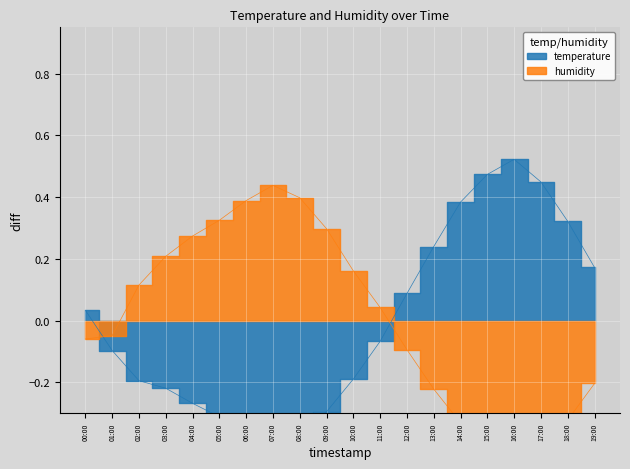

Reading left to right, what are all the values shown in this chart?

temperature: 0.0	-0.1	-0.2	-0.2	-0.3	-0.3	-0.3	-0.4	-0.3	-0.3	-0.2	-0.1	0.1	0.2	0.4	0.5	0.5	0.4	0.3	0.2
humidity: -0.1	-0.0	0.1	0.2	0.3	0.3	0.4	0.4	0.4	0.3	0.2	0.0	-0.1	-0.2	-0.3	-0.4	-0.5	-0.4	-0.3	-0.2